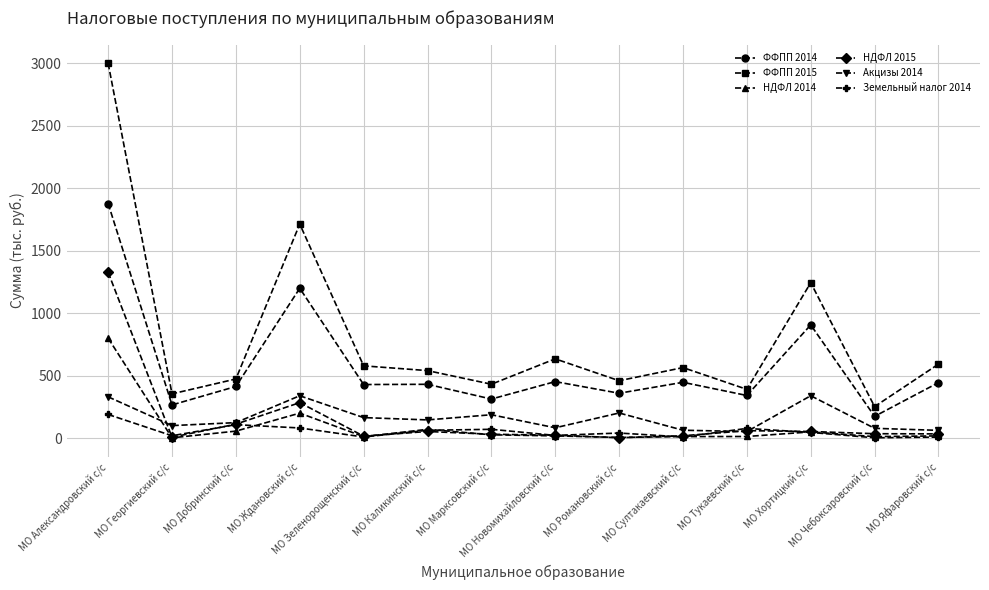

What is the maximum value shown in the chart?

3000.0